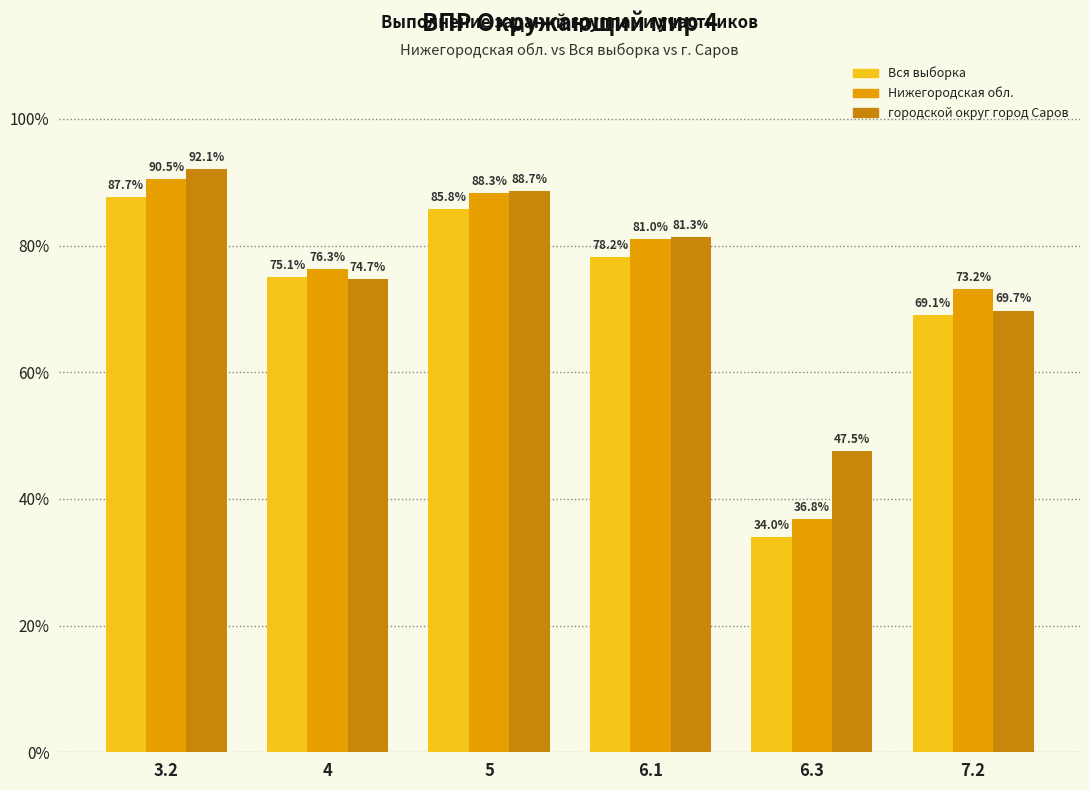

Does the chart contain any negative values?

No